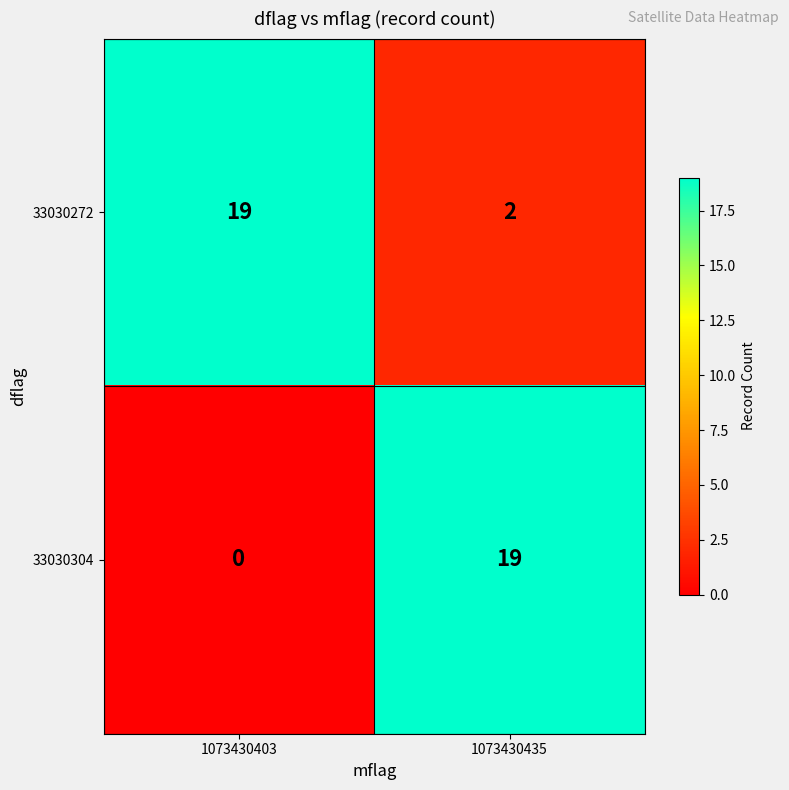

What is the greatest value displayed?

19